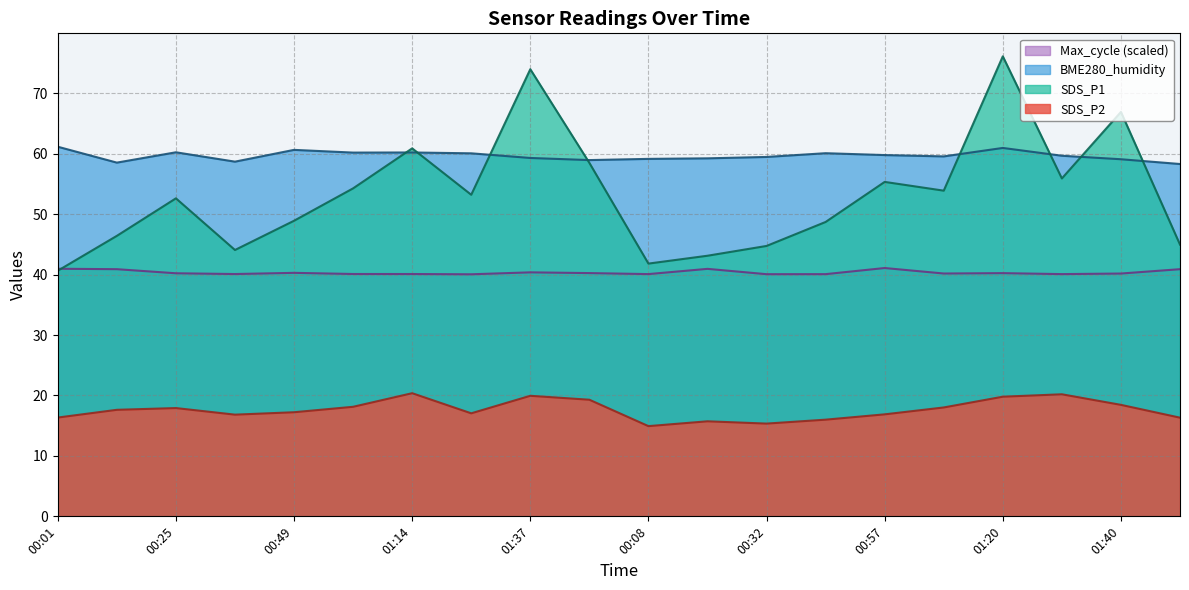

Is it true that BME280_humidity equals 29.3 at 00:08?

False